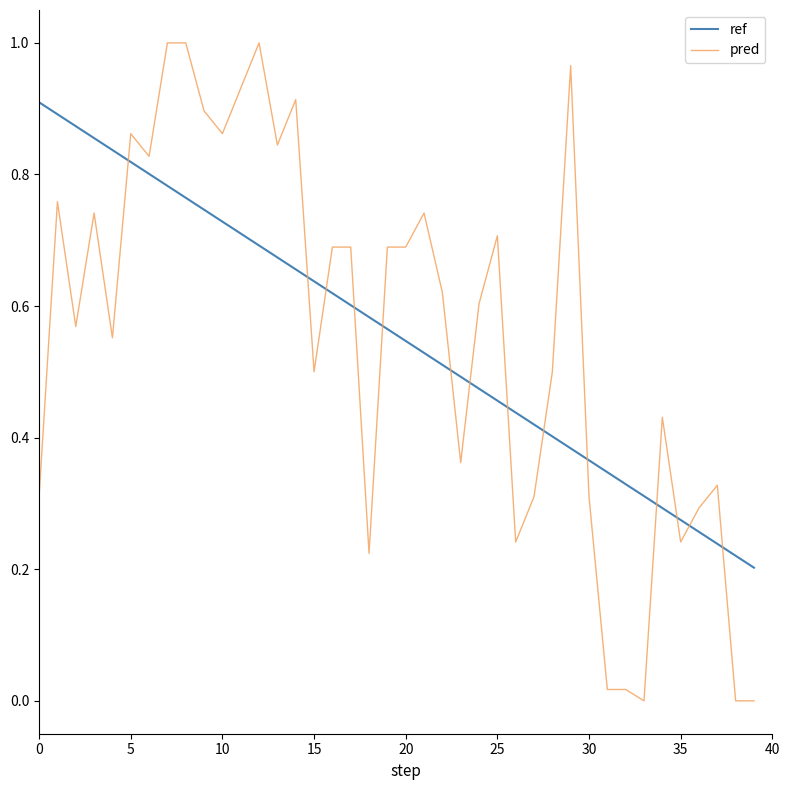

Rank the series by their maximum value, from highest to lowest.

pred, ref